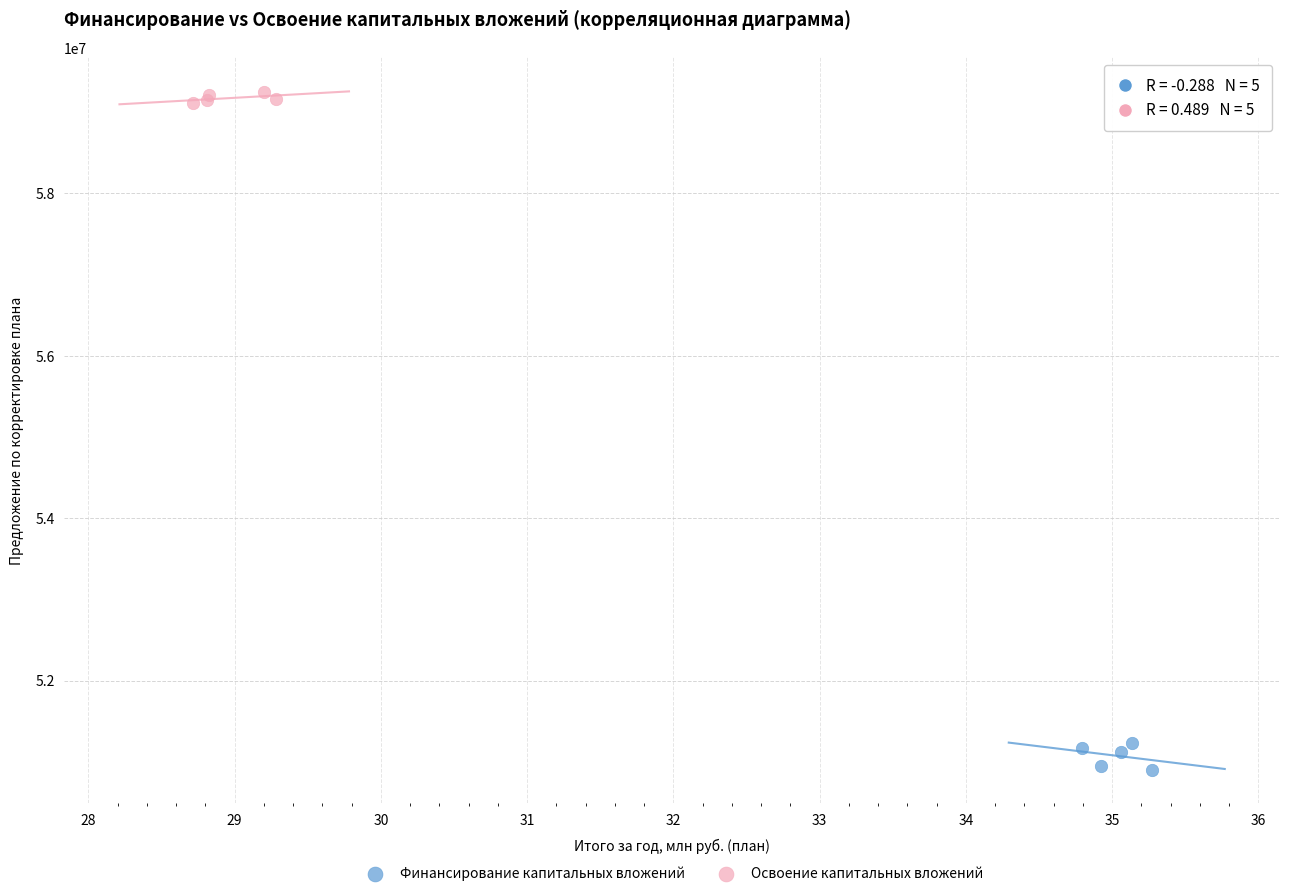

Which series reaches the maximum Y coordinate?

Освоение капитальных вложений